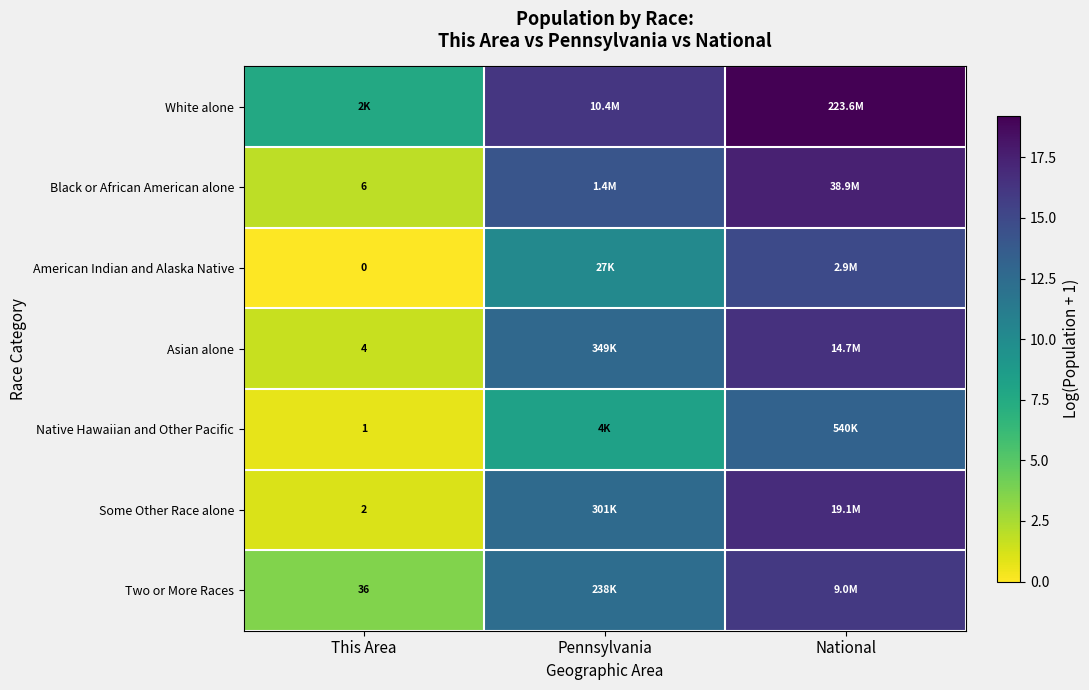

What is the sum of the Two or More Races values at Pennsylvania and National?

28.4